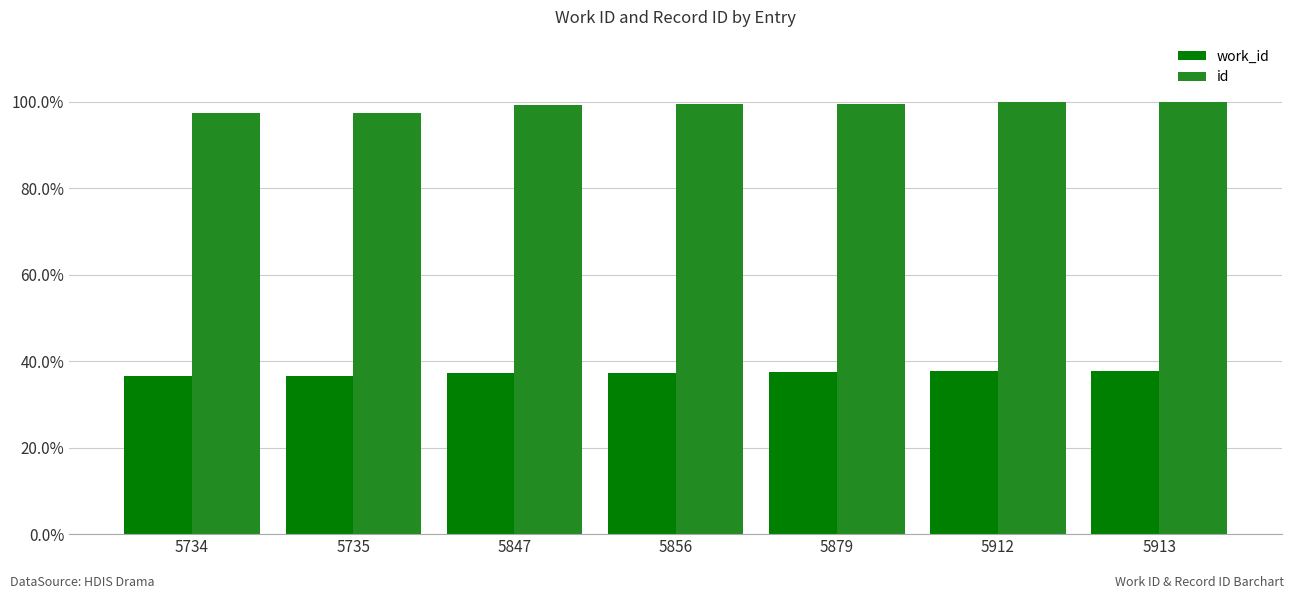

Reading right to left, what are all the values shown in this chart?

work_id: 5913=0.4	5912=0.4	5879=0.4	5856=0.4	5847=0.4	5735=0.4	5734=0.4
id: 5913=1.0	5912=1.0	5879=1.0	5856=1.0	5847=1.0	5735=1.0	5734=1.0